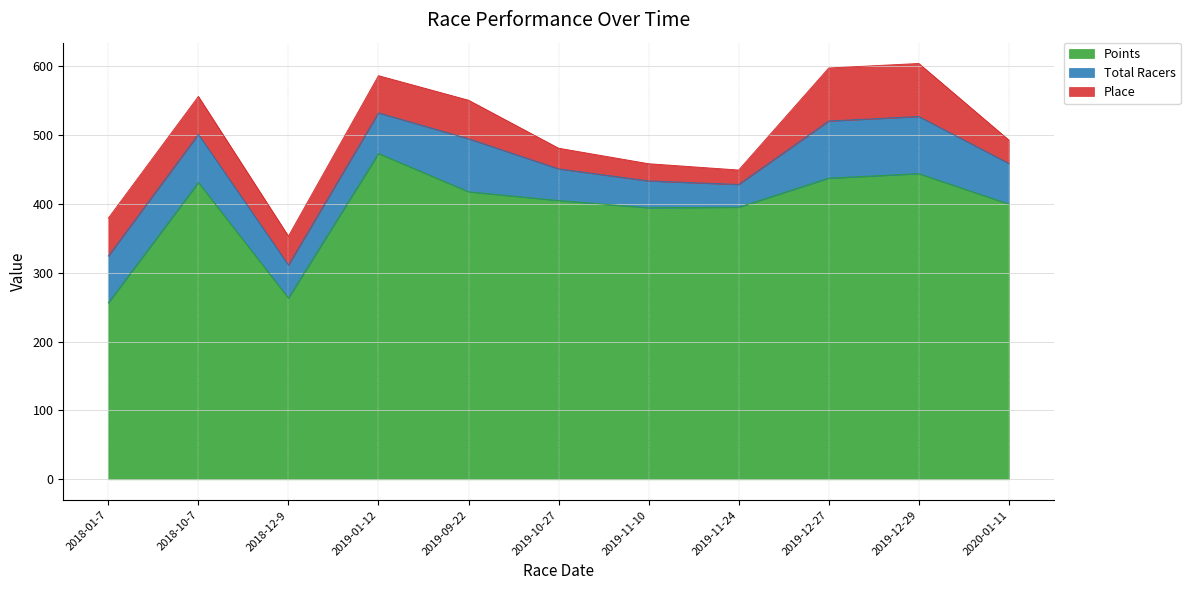

How many interior local peaks does the Total Racers series have?

2